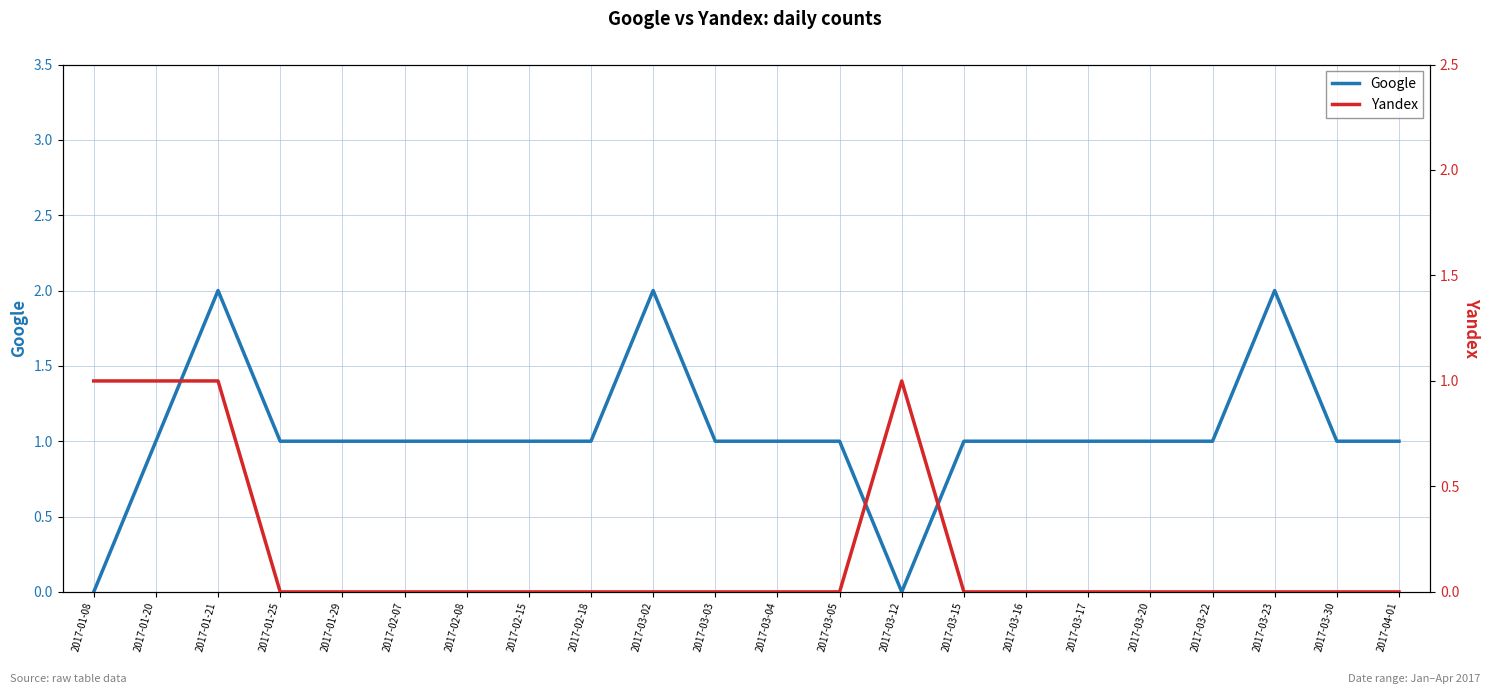

Count the number of categories in the chart.

22